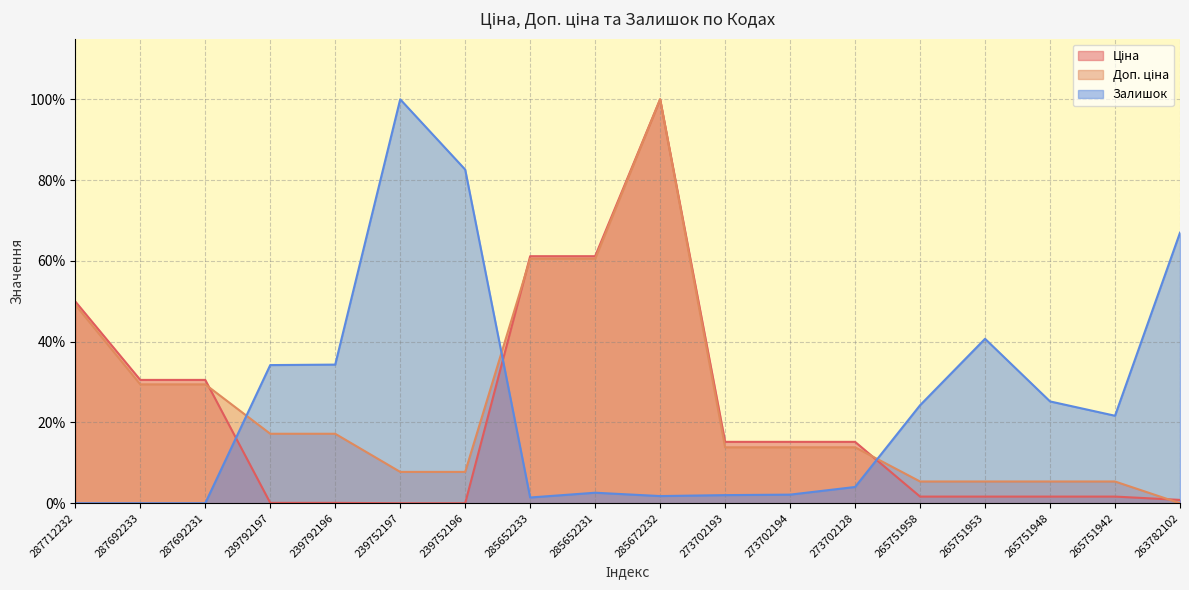

How many lines are shown in the chart?

3